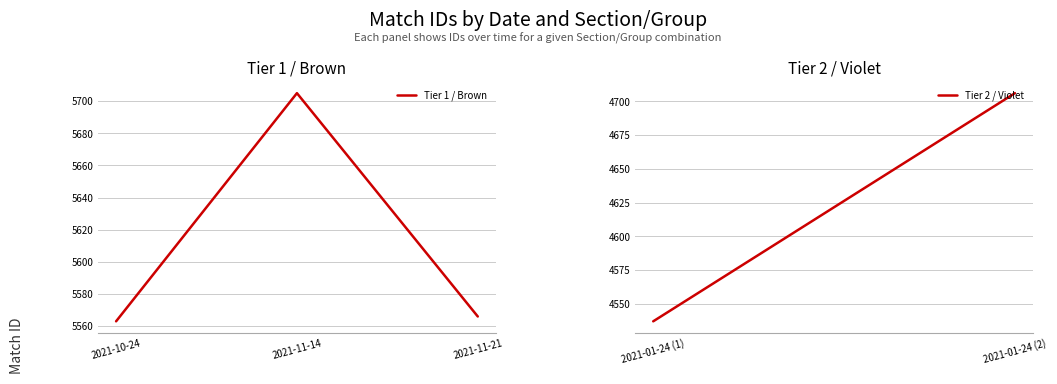

What is the smallest value displayed?

5563